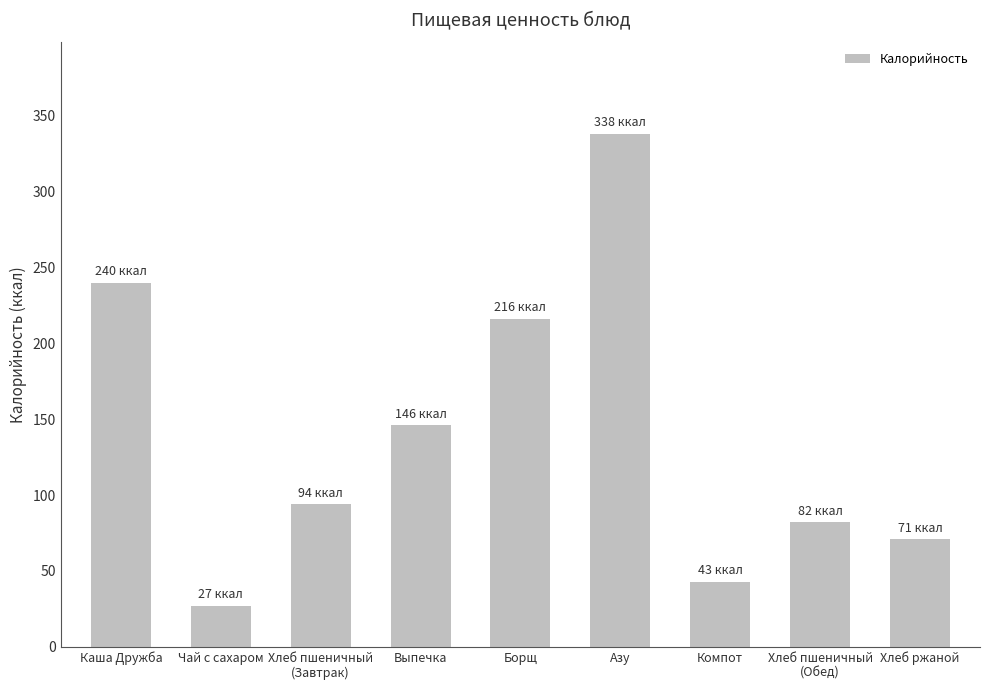

What is the change in value from Хлеб пшеничный
(Завтрак) to Хлеб ржаной?

-23